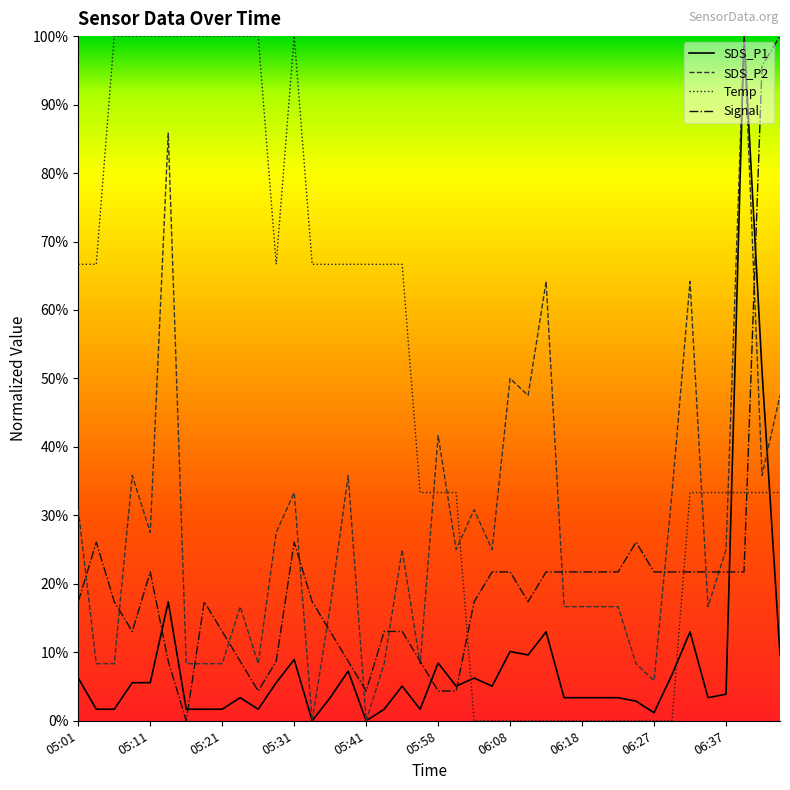

What is the label of the 26th point from the right?

05:36